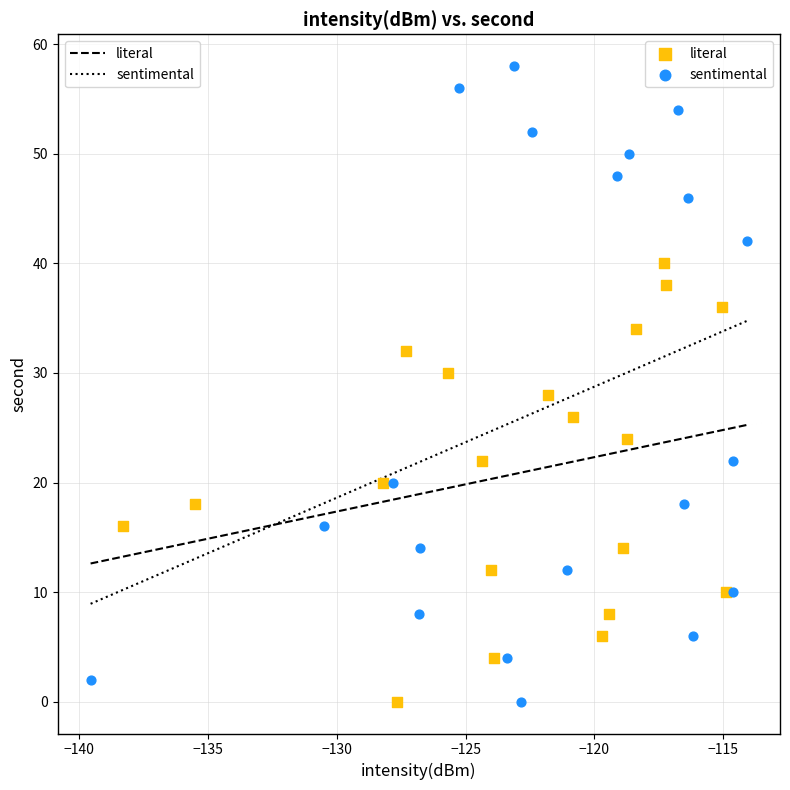

Which series has the largest Y range (max minus min)?

sentimental